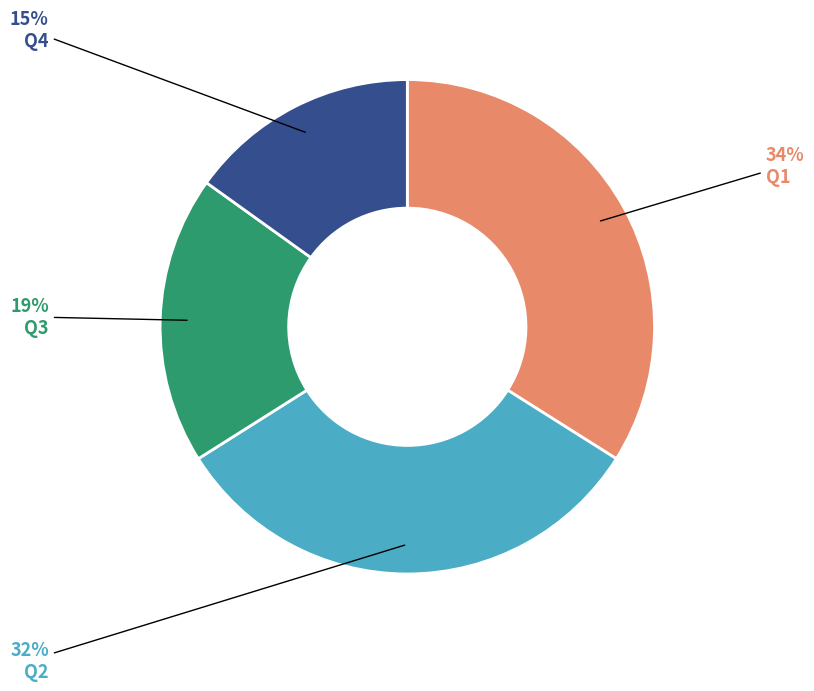

Combined, do Q4 and Q2 account for over 50%?

No